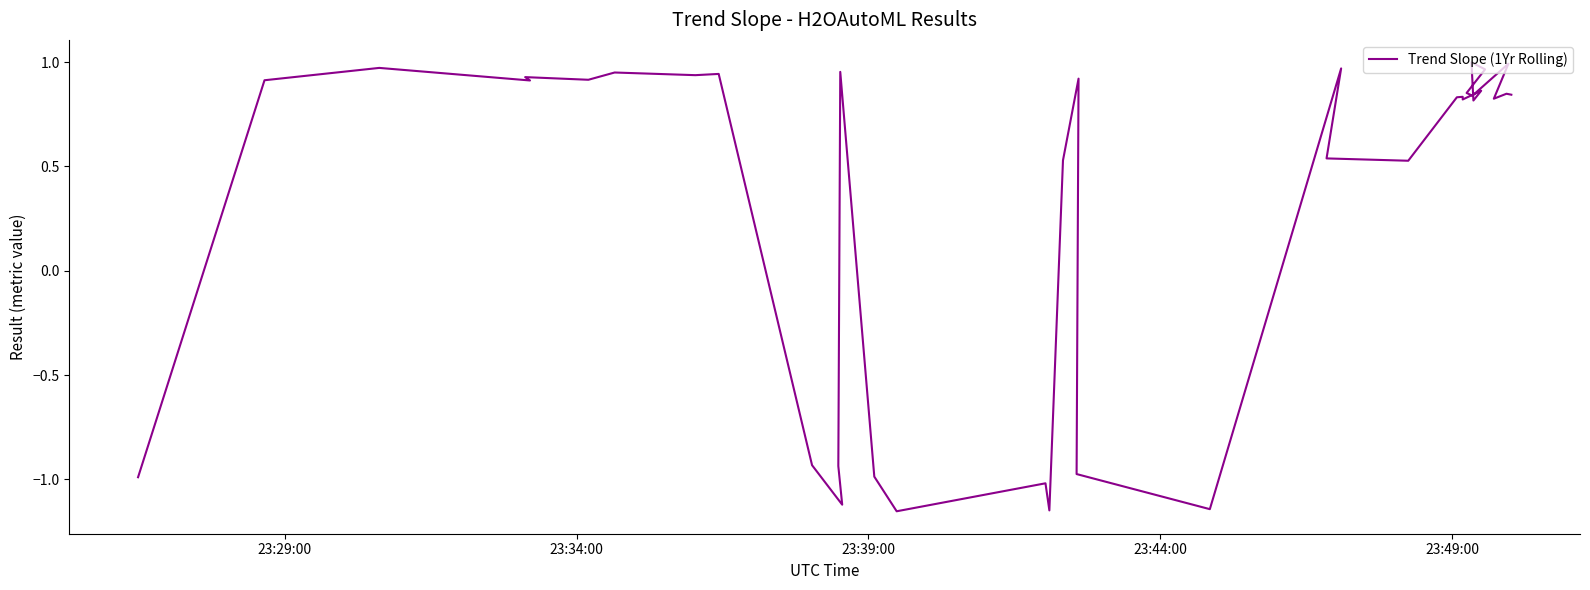

What is the value of the 20th point from the left?

-1.0